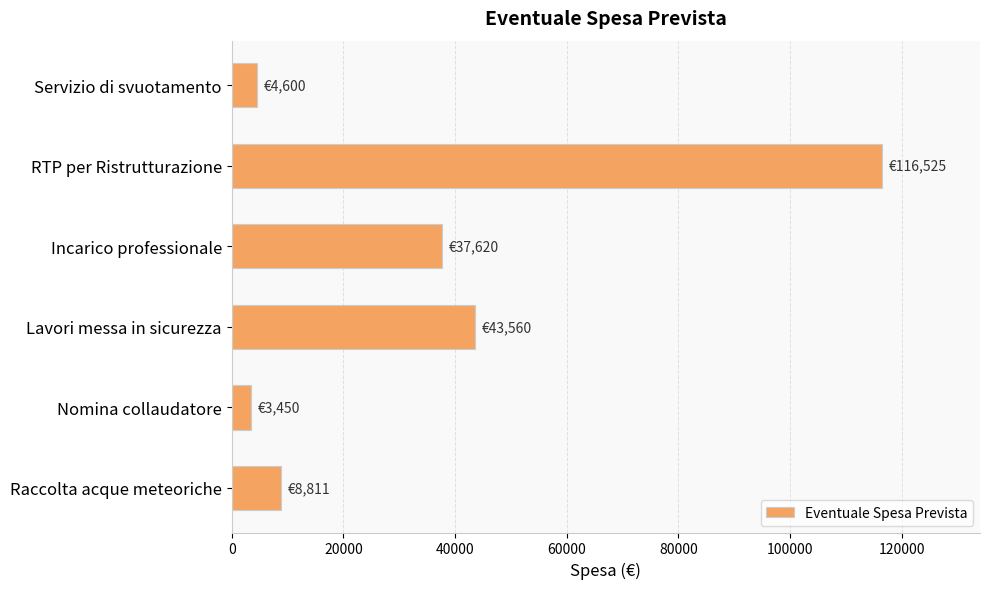

What is the value of the 2nd bar from the top?

116525